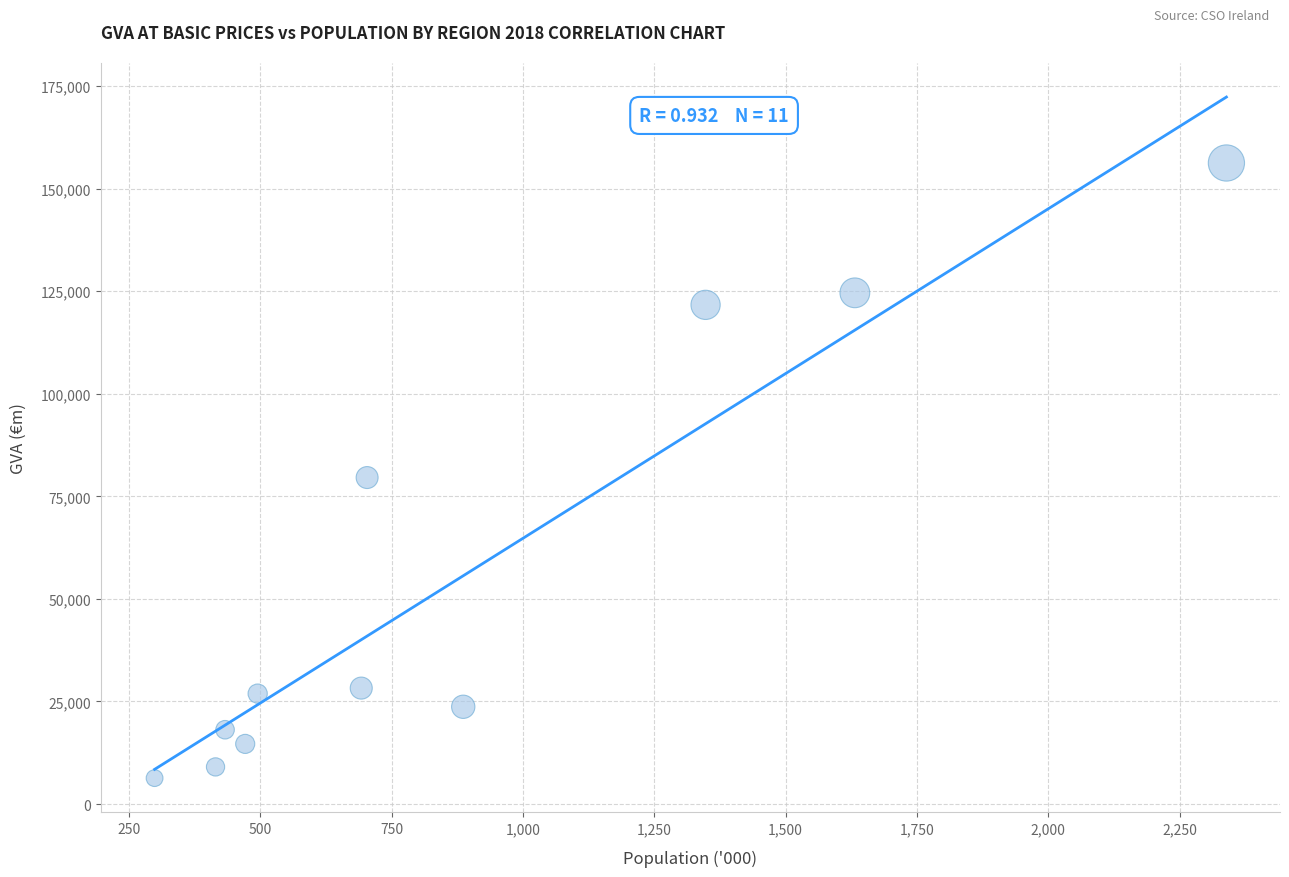

What is the average Y value?

55379.9